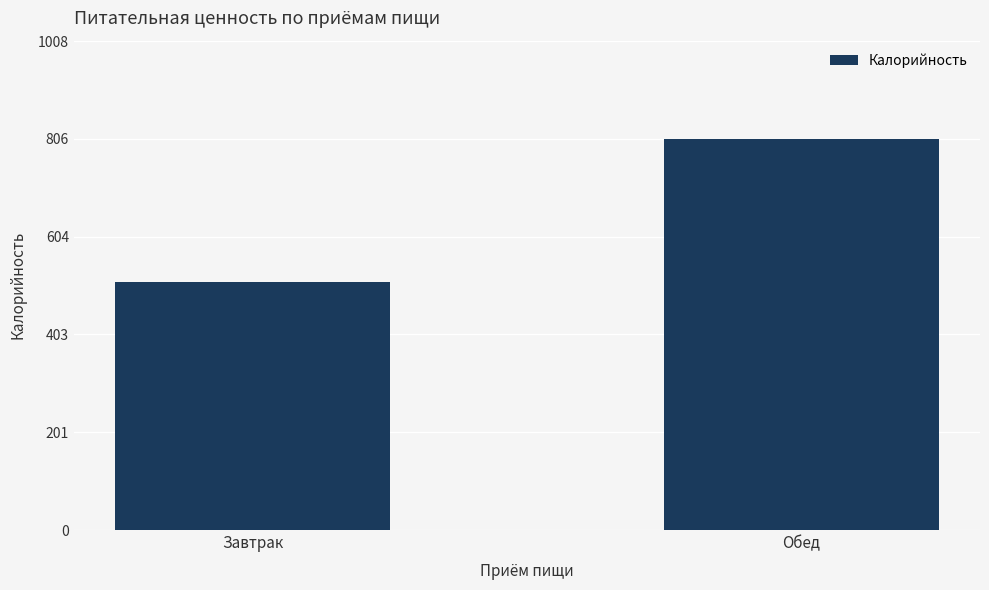

What value does the data have at Обед, to the nearest 10?

810